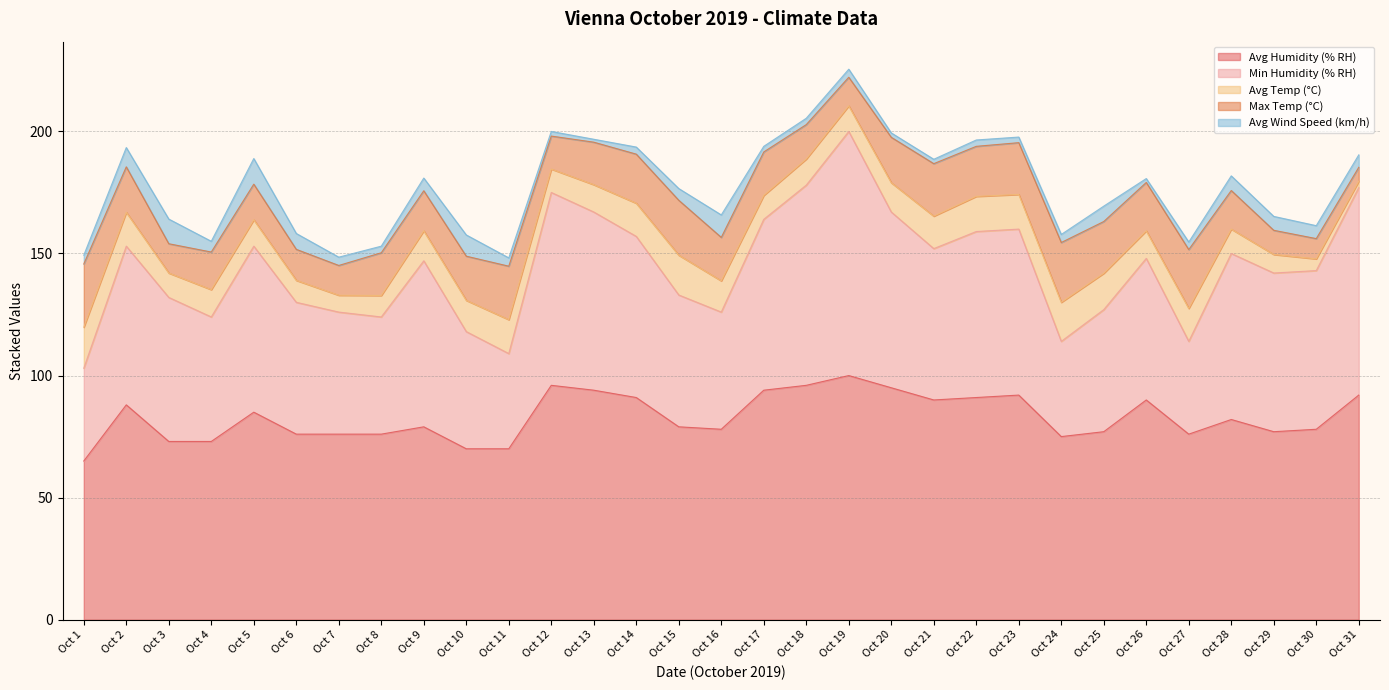

At which label does Min Humidity (% RH) reach its peak?

Oct 19